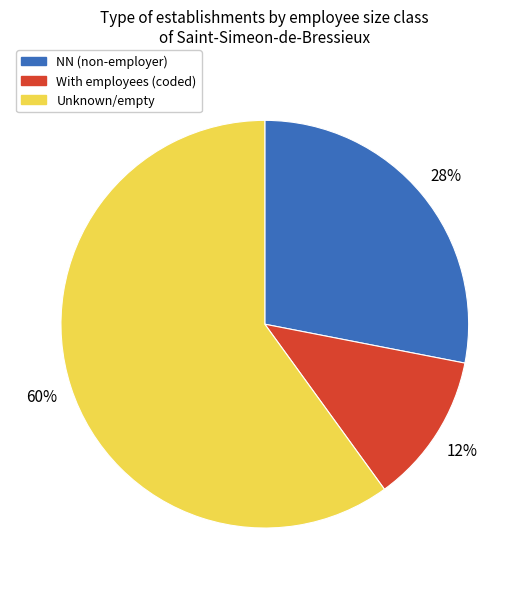

What is the smallest slice in the pie chart?

With employees (coded)